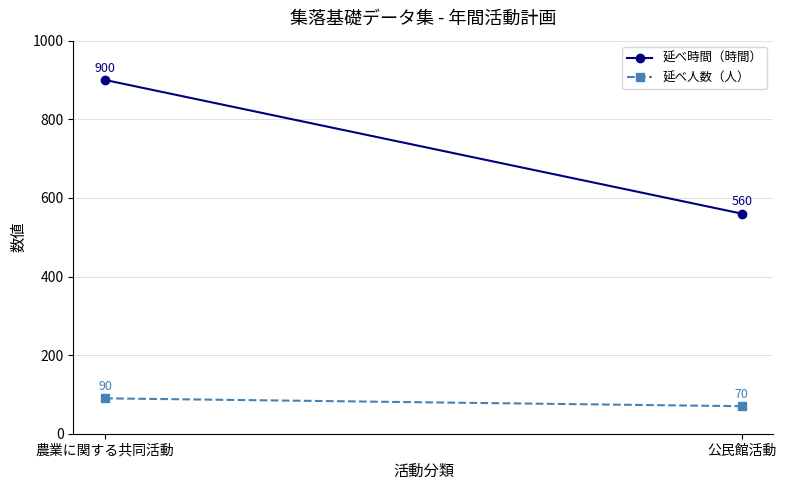

What is the difference between the highest and lowest values at 農業に関する共同活動?

810